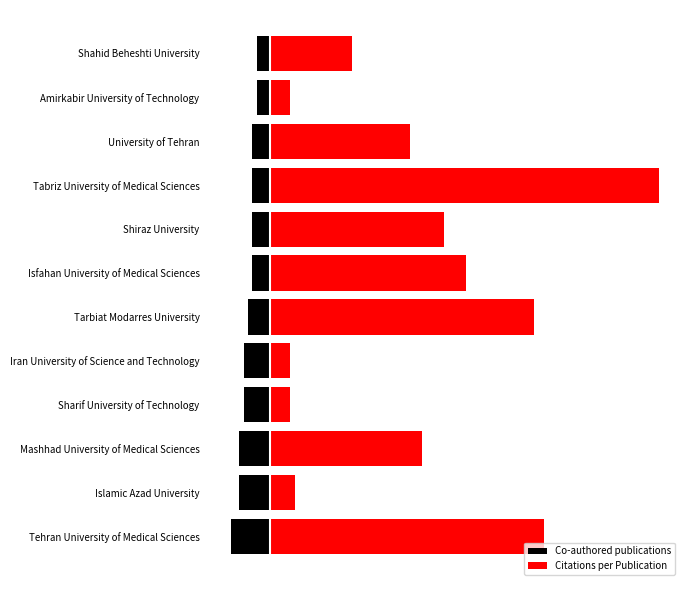

What is the sum of the Co-authored publications values at Tarbiat Modarres University and Isfahan University of Medical Sciences?

-20.0